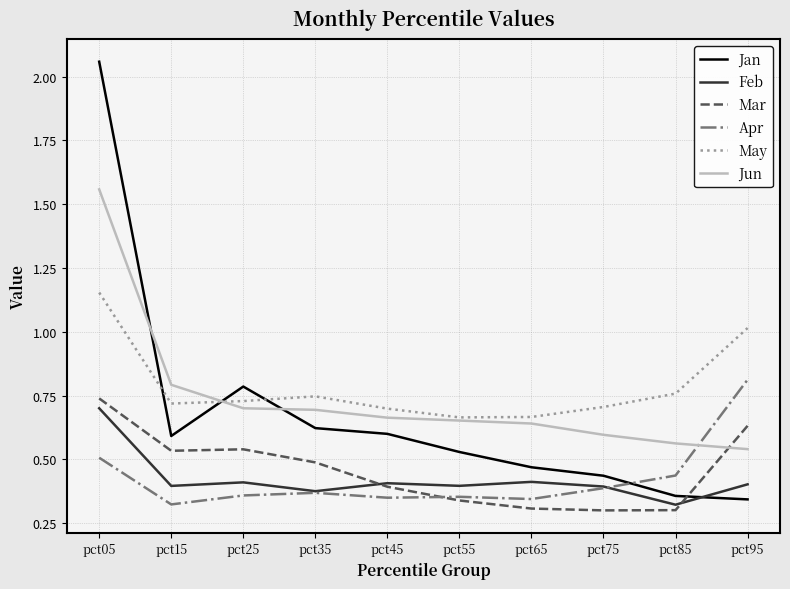

What is the total value across all series at pct55?

2.9